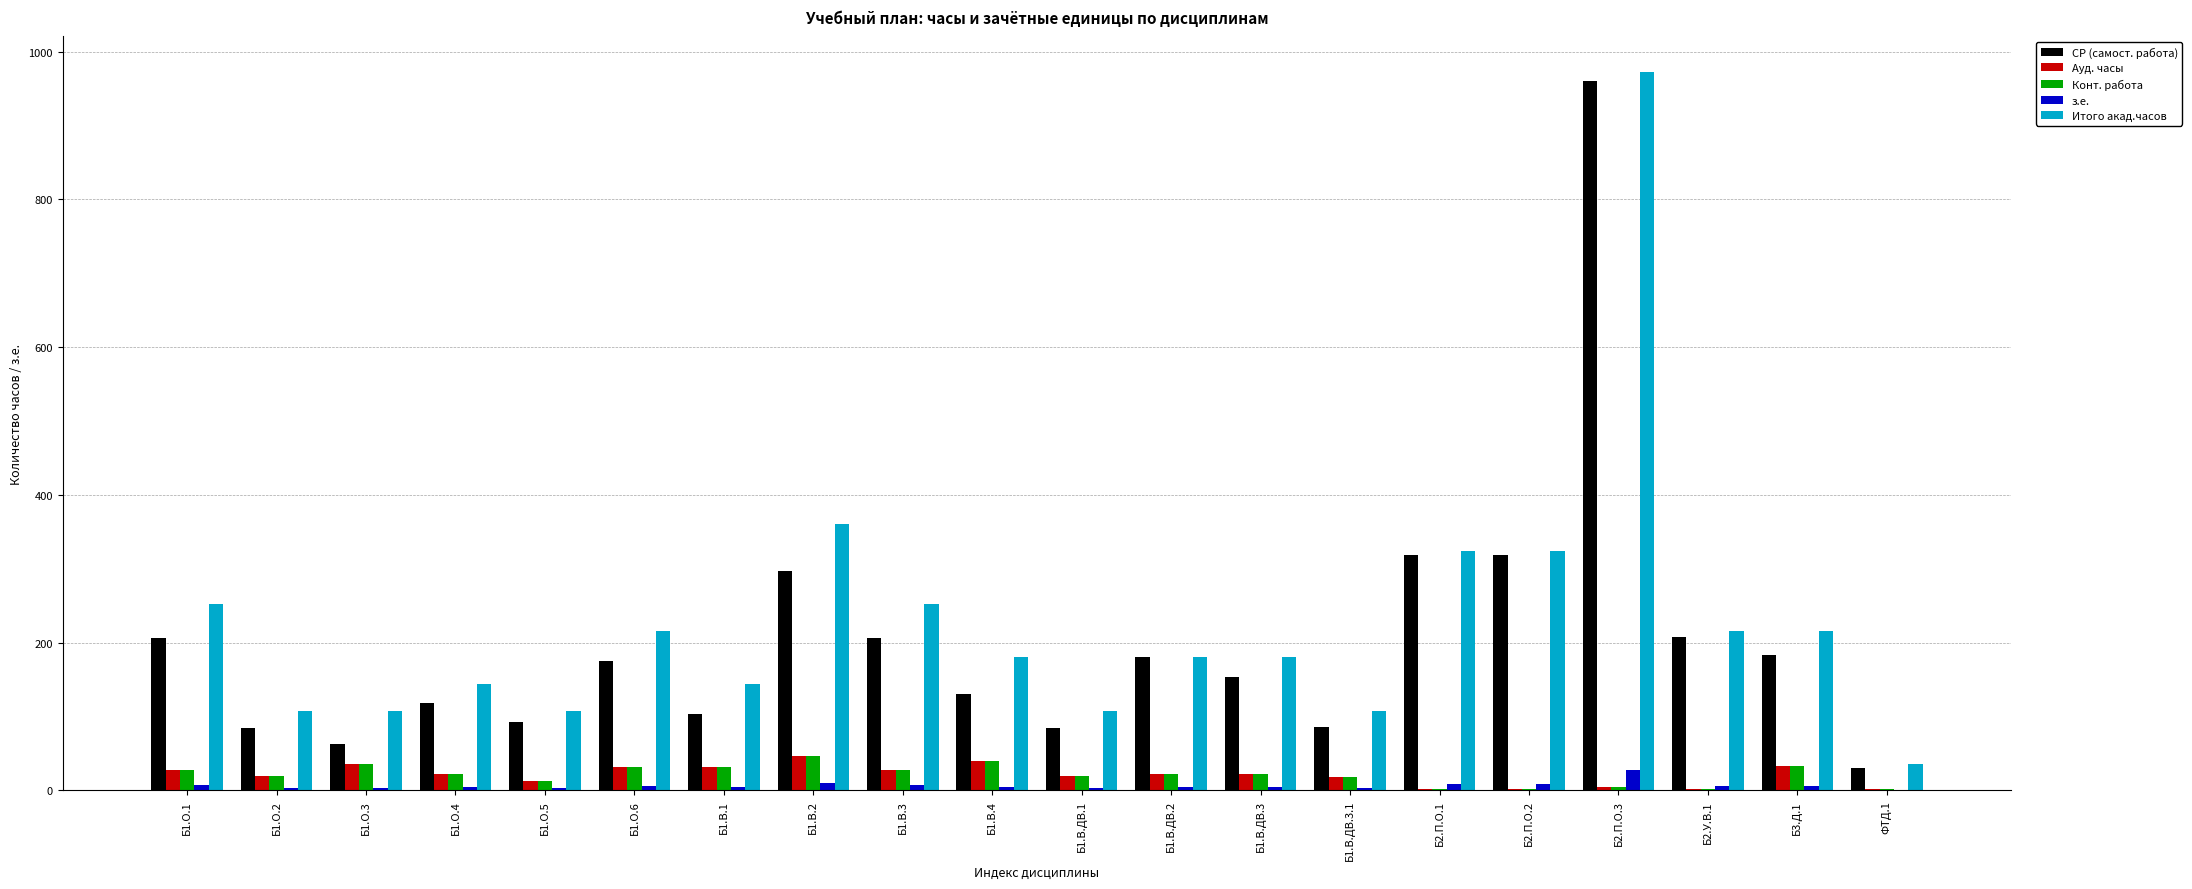

The value of Ауд. часы at Б1.В.2 is 46. True or false?

True